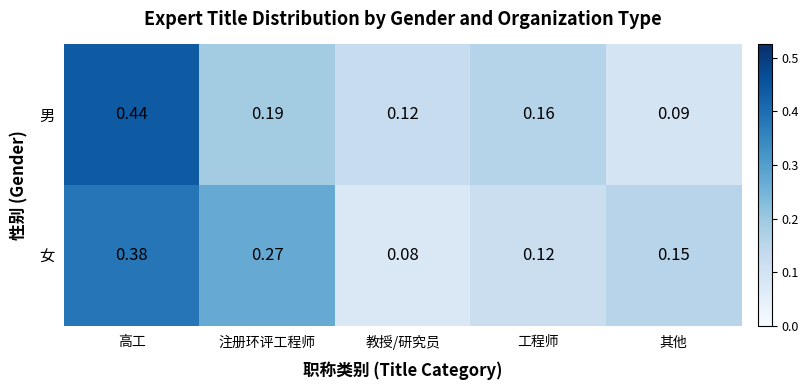

Which series changed the most between 高工 and 工程师?

男